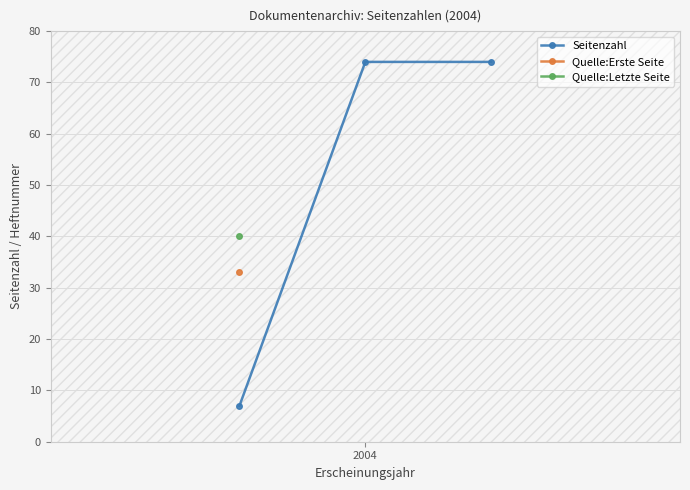

What are all the series names shown in the legend?

Seitenzahl, Quelle:Erste Seite, Quelle:Letzte Seite